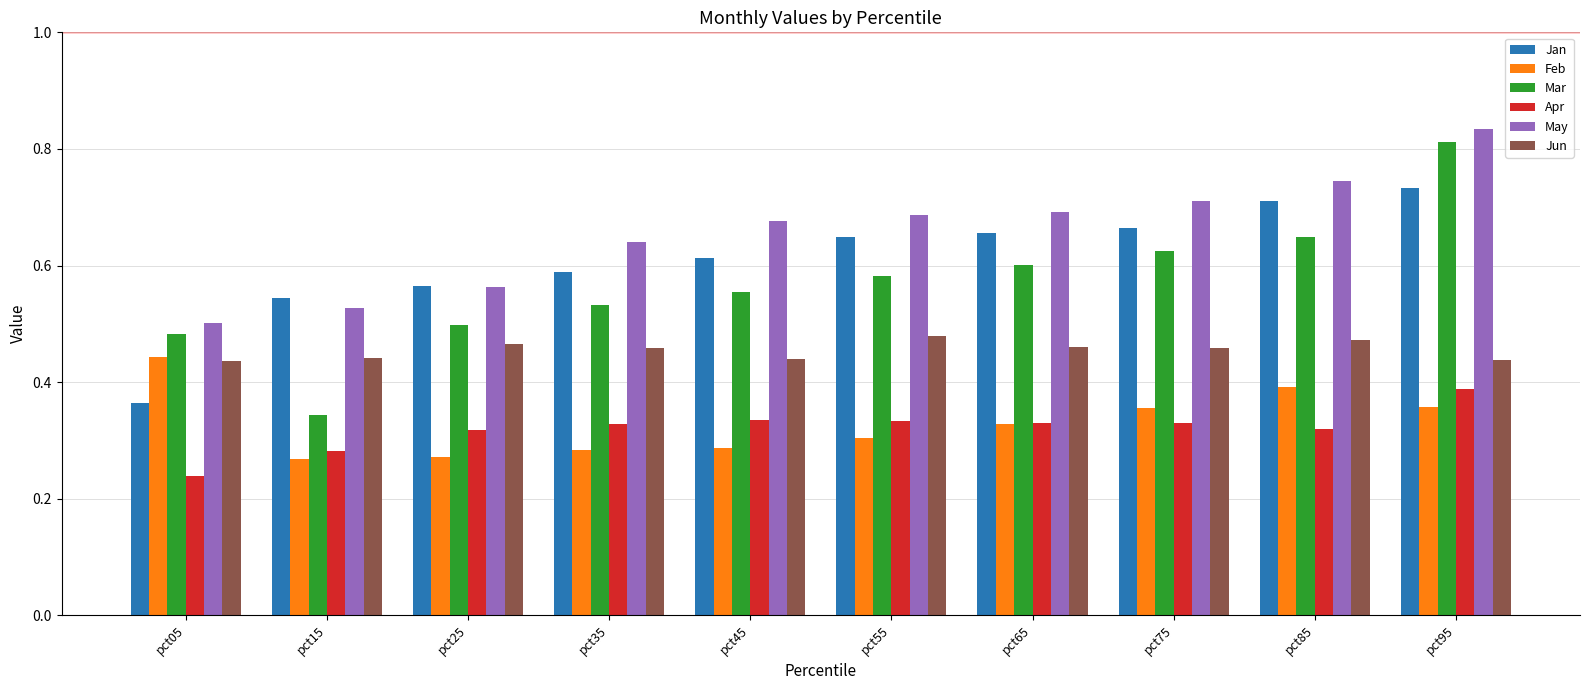

Is it true that Mar equals 0.4 at pct85?

False